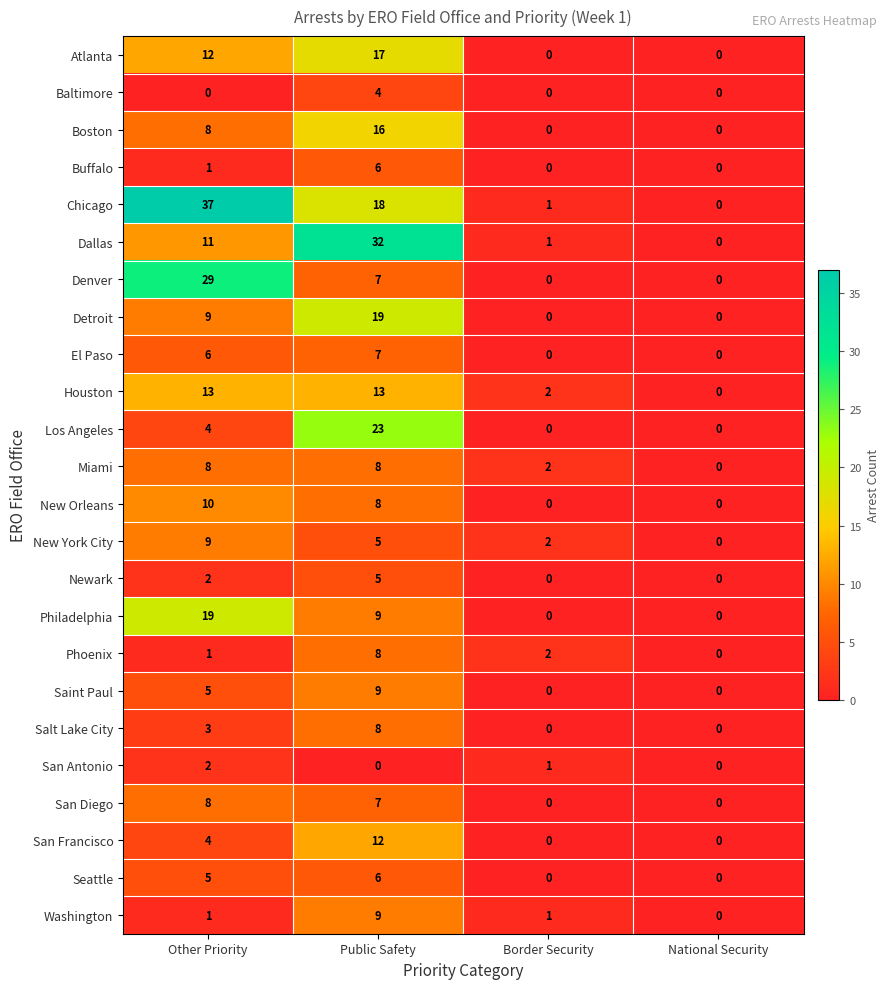

What is the sum of the Los Angeles values at National Security and Public Safety?

23